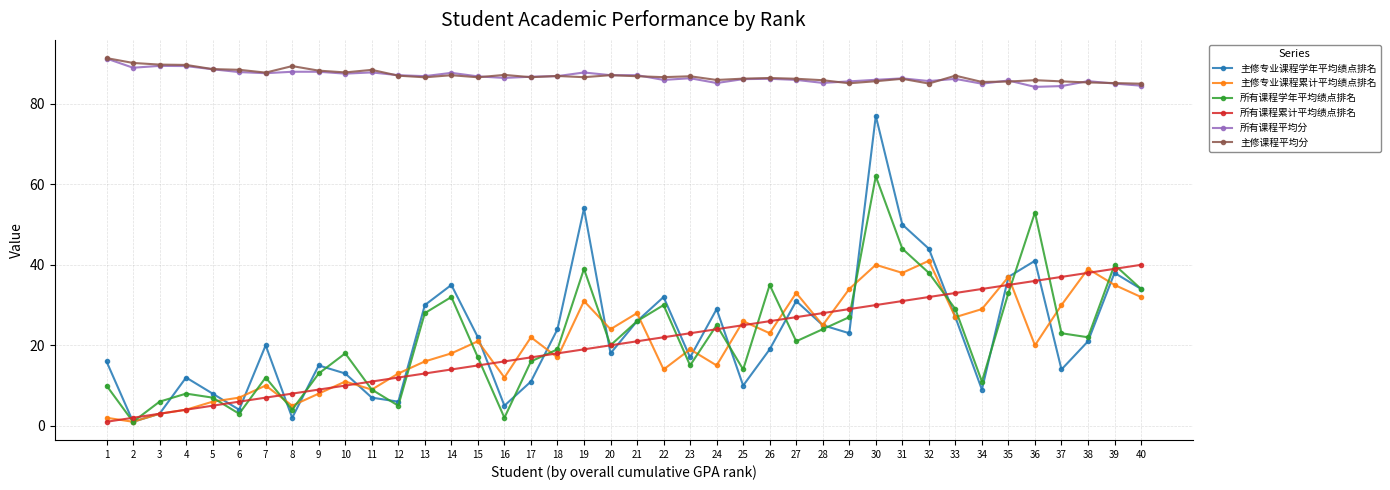

Is the value of 所有课程学年平均绩点排名 at 10 greater than the value of 所有课程累计平均绩点排名 at 13?

Yes